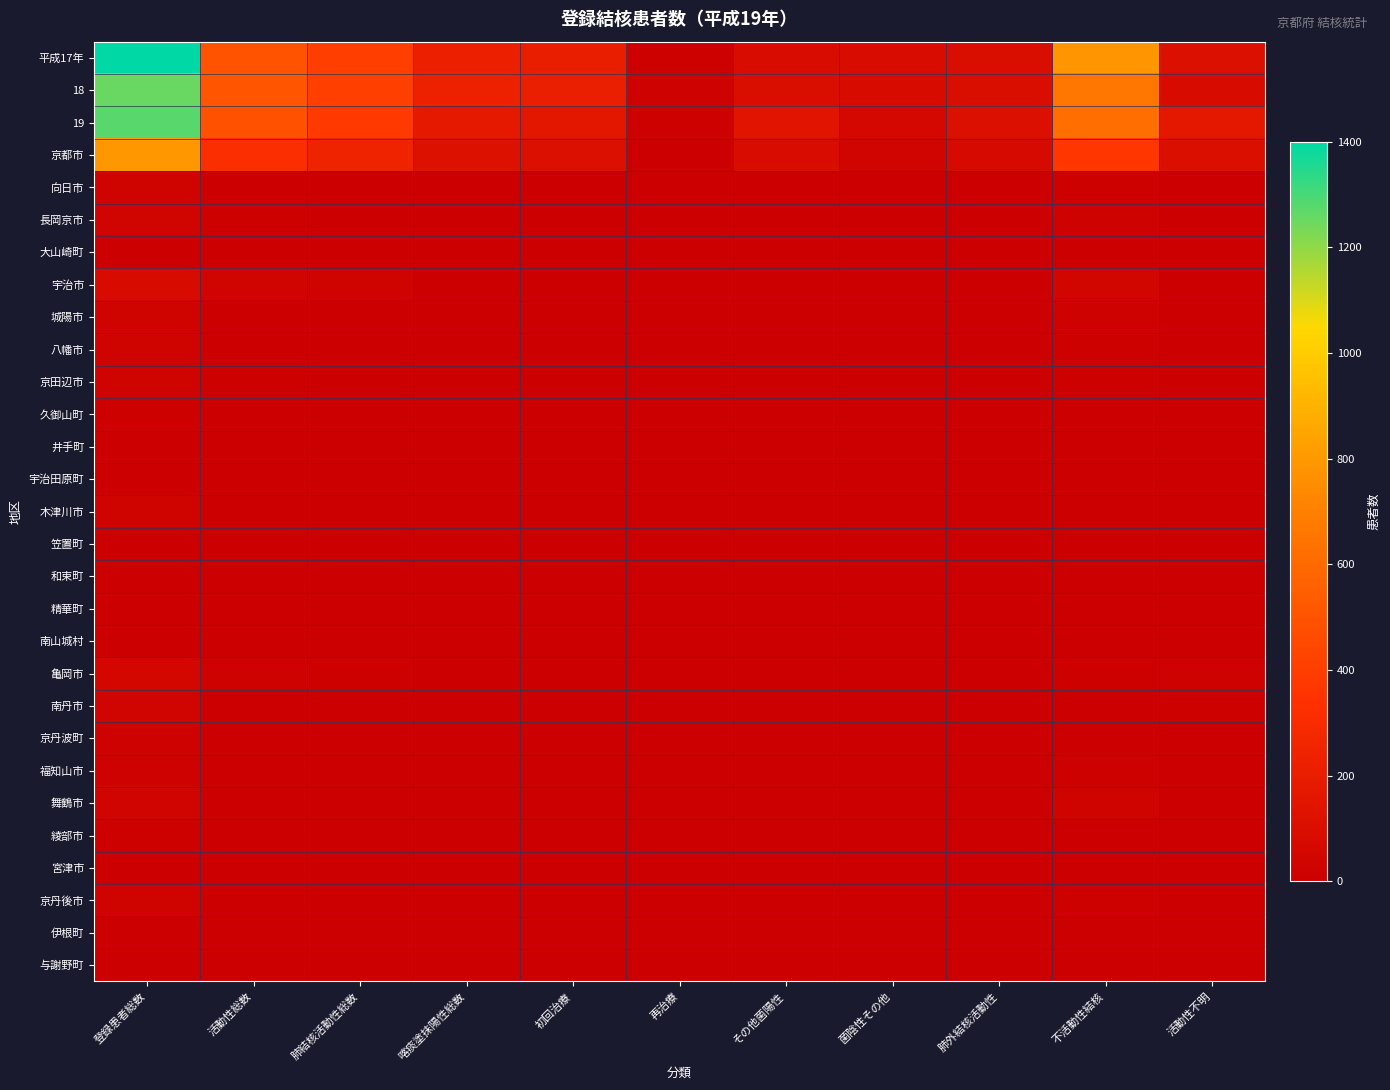

At how many categories does at least one series exceed 1021?

1